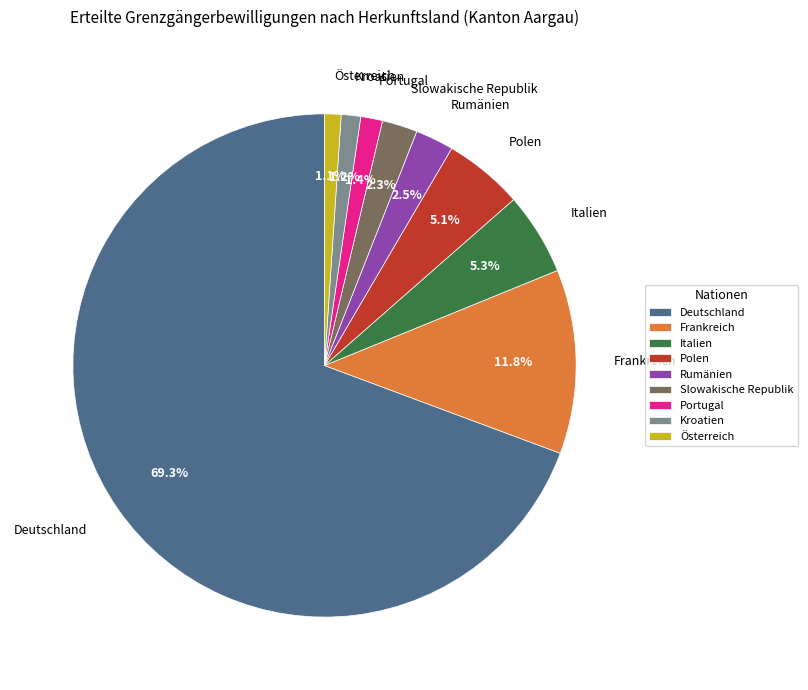

To the nearest percent, what is the difference between the Deutschland and Italien slice percentages?

64%